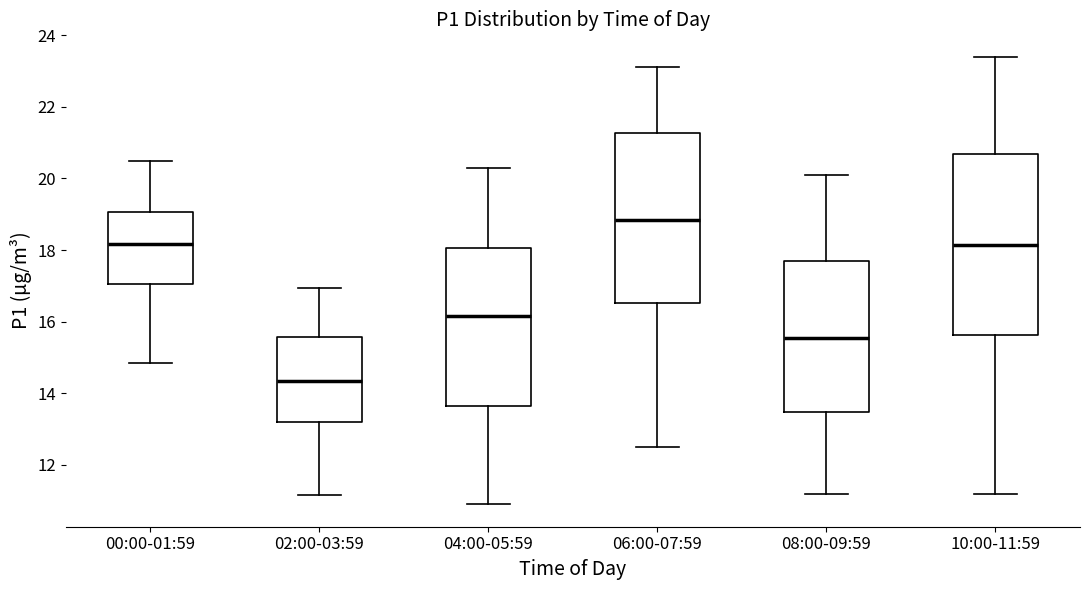

Which box has the lowest median line?

02:00-03:59